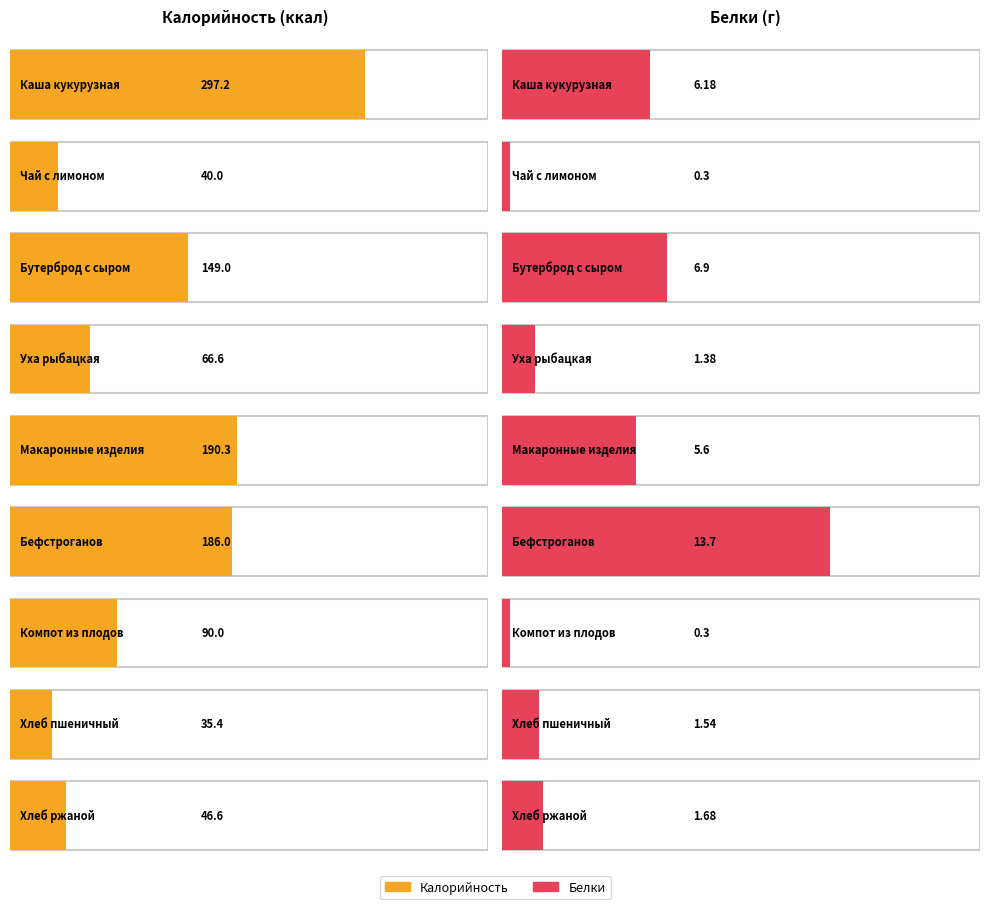

At which category is the sum across all series the highest?

Каша кукурузная